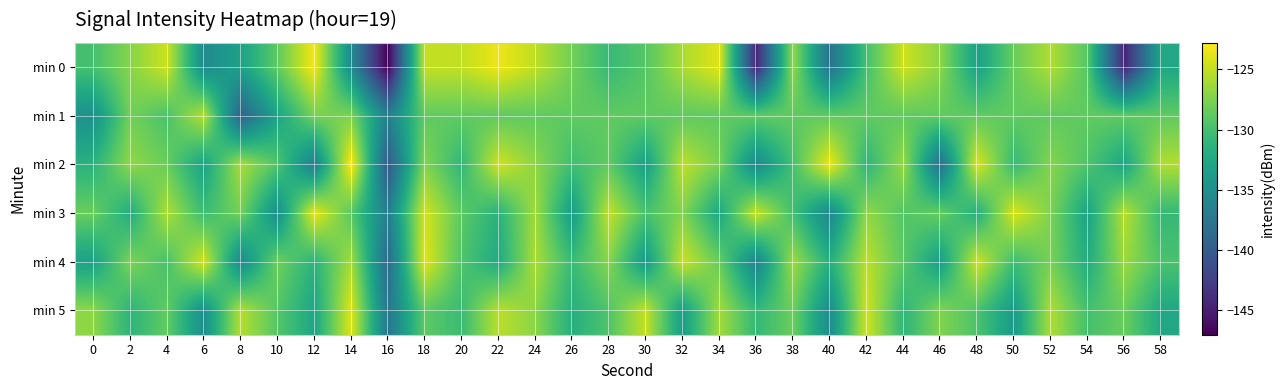

Which label corresponds to the largest value in the chart?

14